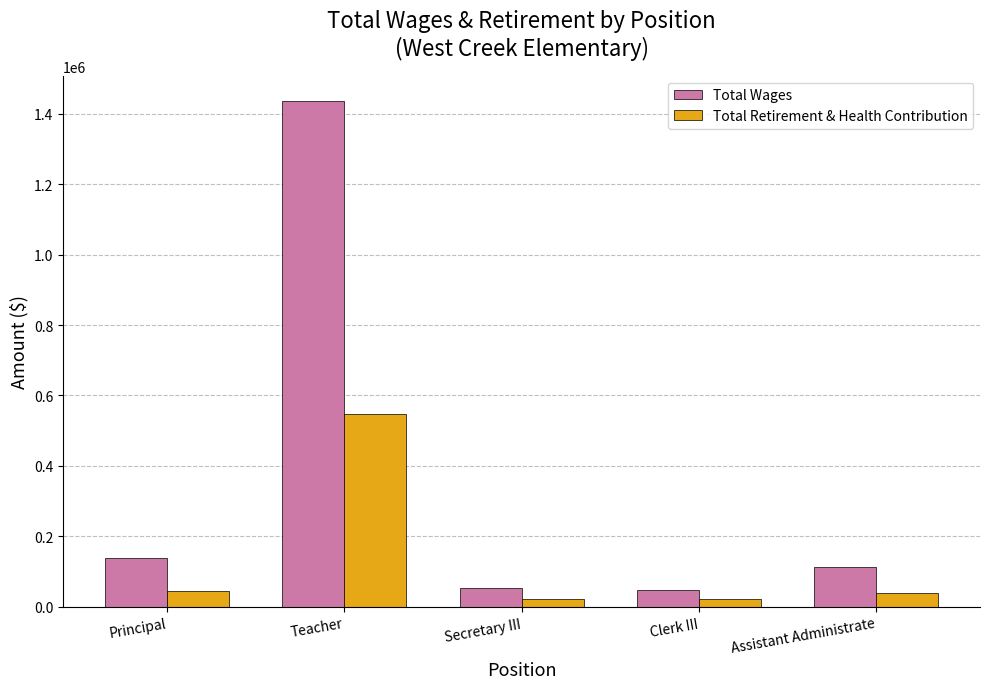

Which series changed the most between Teacher and Assistant Administrate?

Total Wages